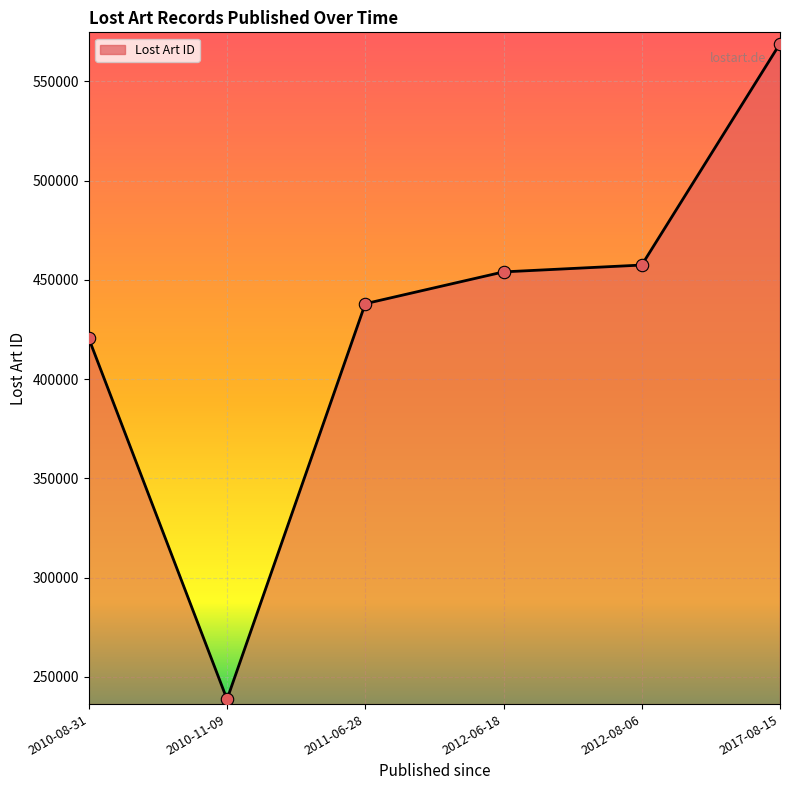

What is the ratio of the value at 2010-11-09 to the value at 2010-08-31?

0.6